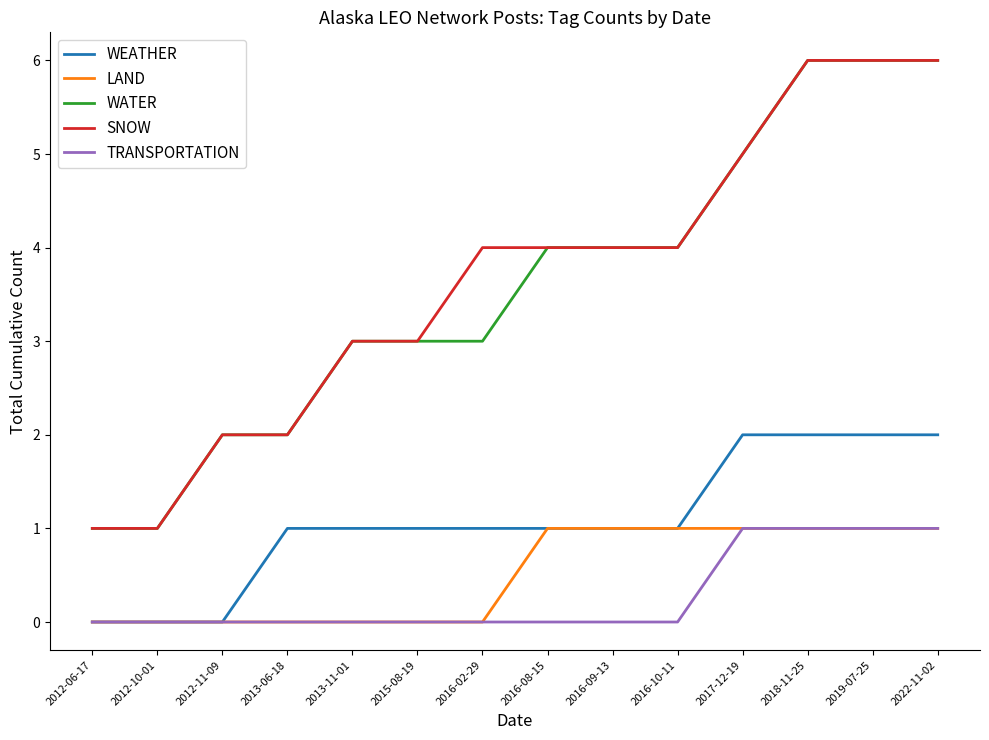

Is the value of LAND at 2019-07-25 greater than the value of WATER at 2016-09-13?

No